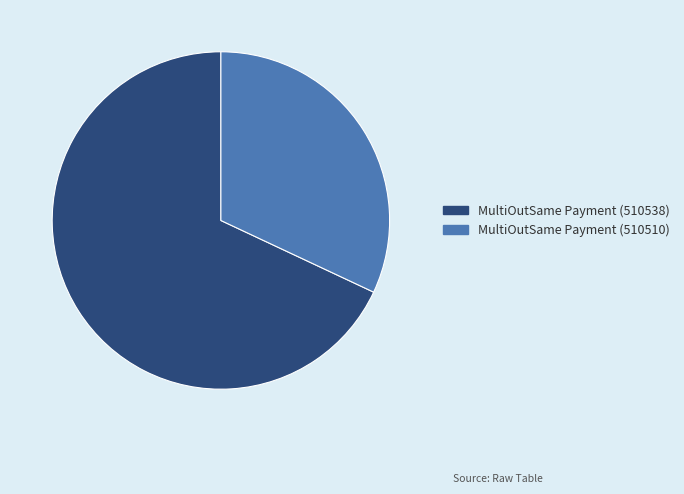

Combined, do MultiOutSame Payment (510510) and MultiOutSame Payment (510538) account for over 50%?

Yes